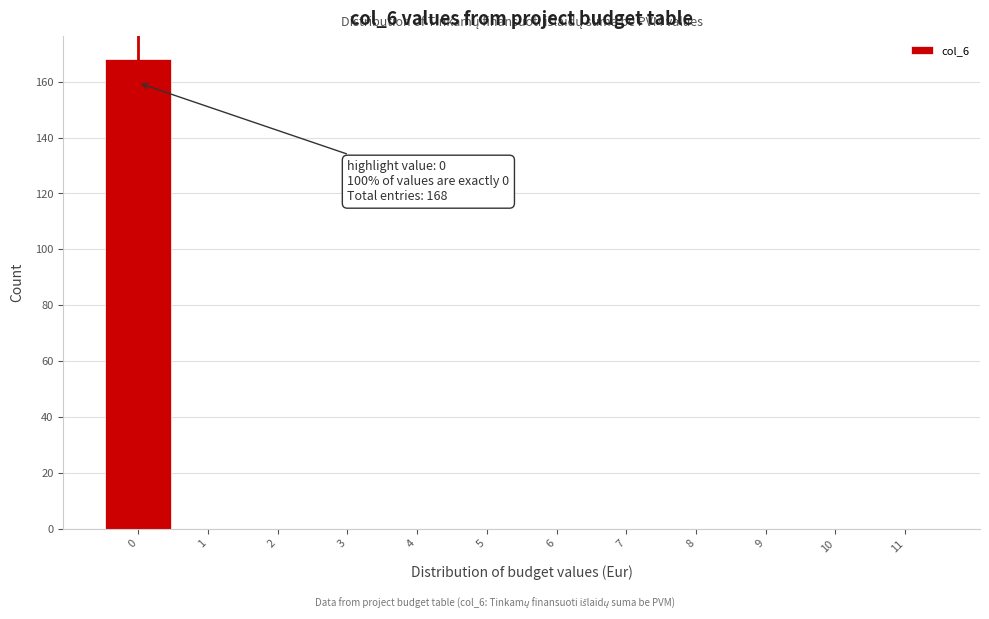

Over which range of the x-axis is the bar tallest?

-0.5 to 0.5